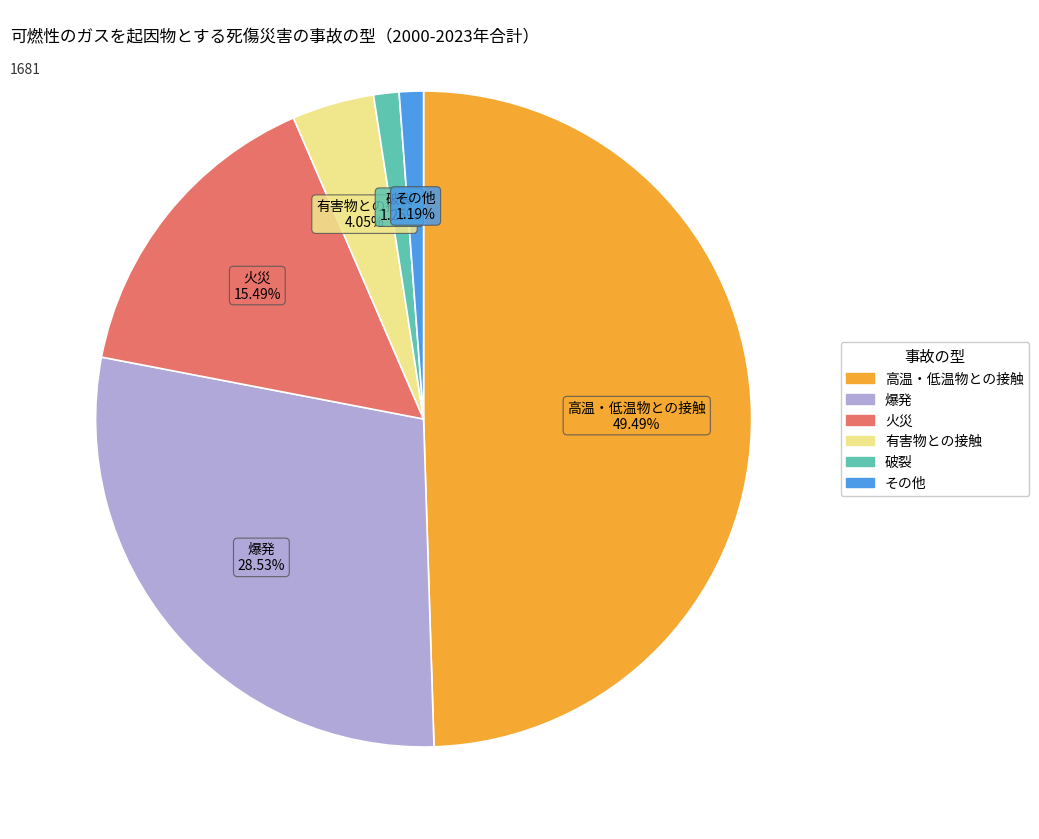

Is there a majority slice in this chart?

No